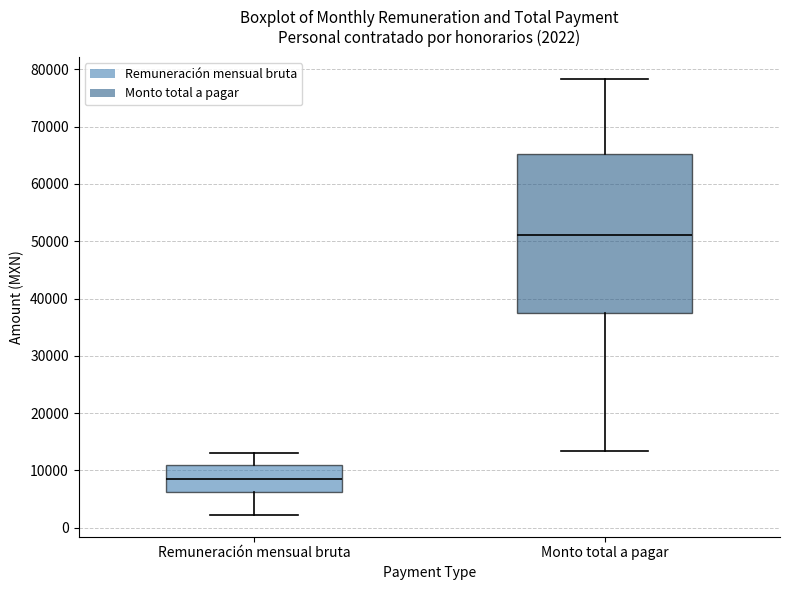

Comparing the boxes themselves (not the whiskers), which one is the tallest?

Monto total a pagar